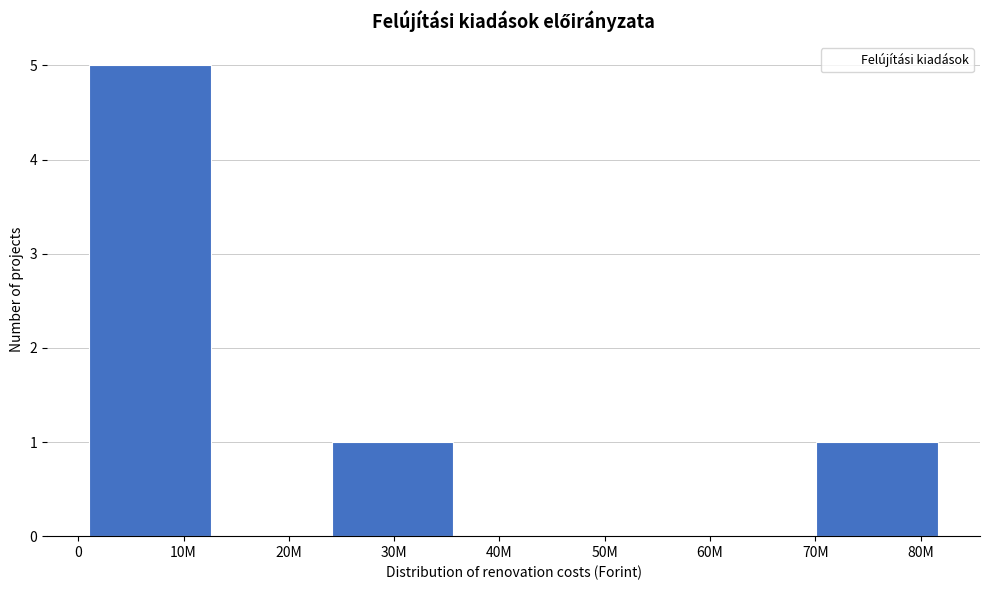

Reading right to left, list all the values displayed in this chart.

80M=1	60M=0	50M=0	40M=0	30M=1	20M=0	10M=5